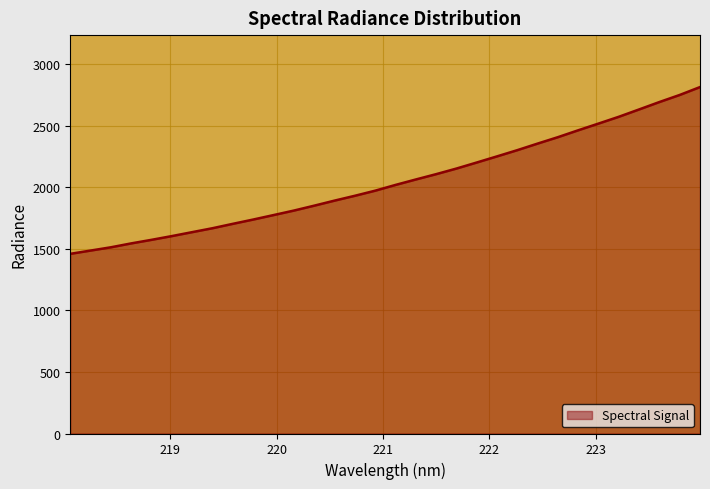

What is the greatest value displayed?

2813.7